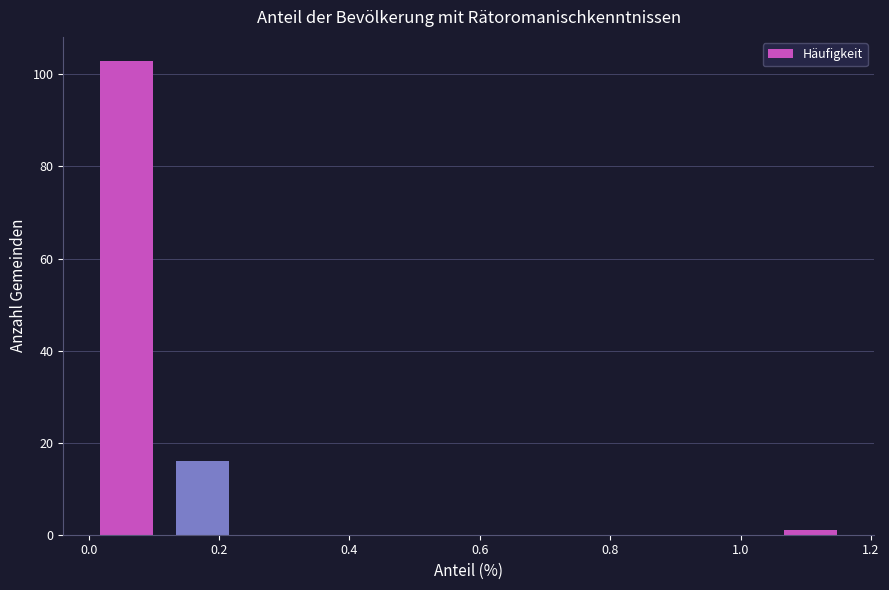

Which range on the x-axis has the tallest bar?

0.00 to 0.12